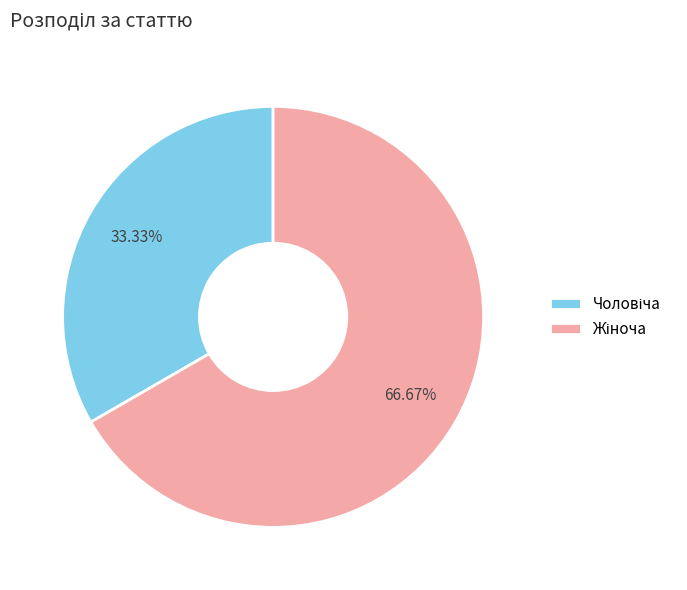

Is there a majority slice in this chart?

Yes